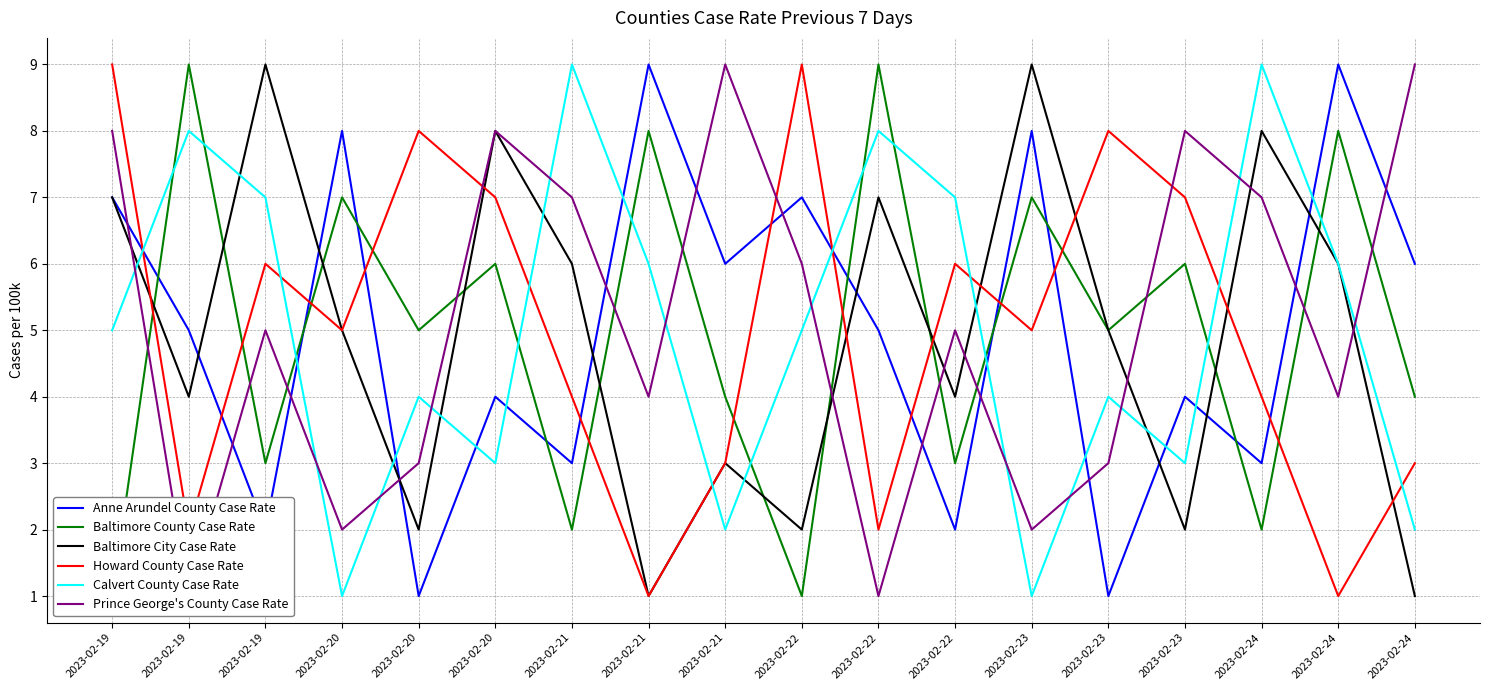

Rank the series at 2023-02-24 from highest to lowest value.

Calvert County Case Rate, Baltimore City Case Rate, Prince George's County Case Rate, Howard County Case Rate, Anne Arundel County Case Rate, Baltimore County Case Rate